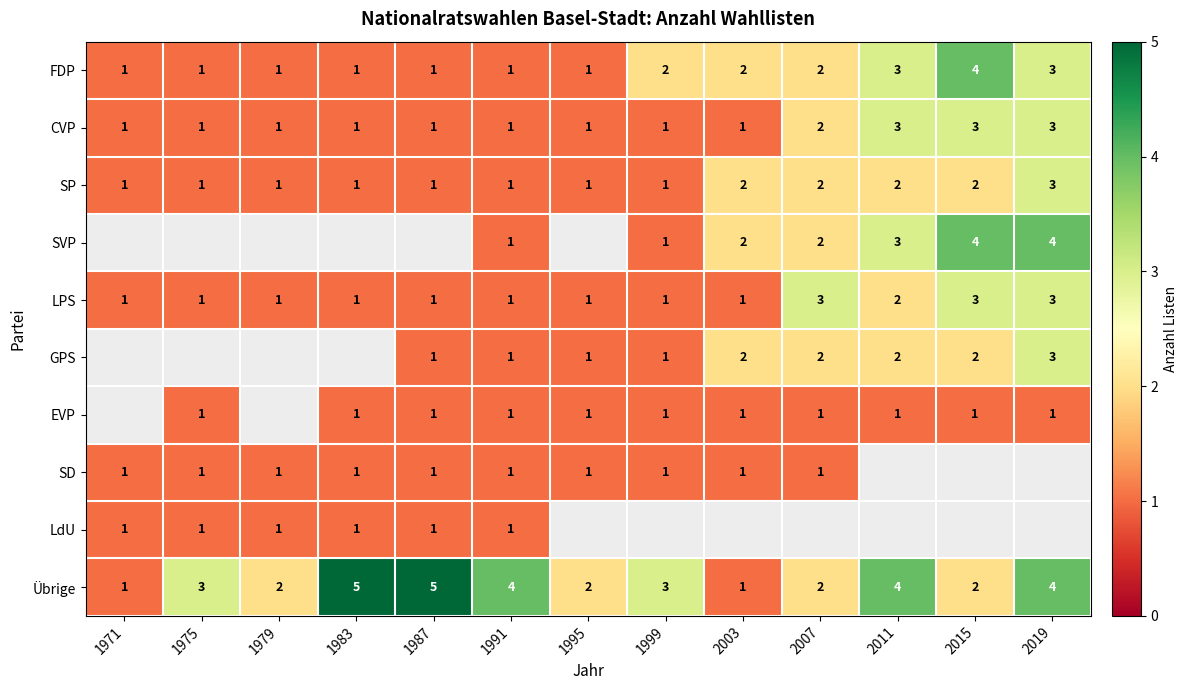

What is the total value across all series at 1991?

13